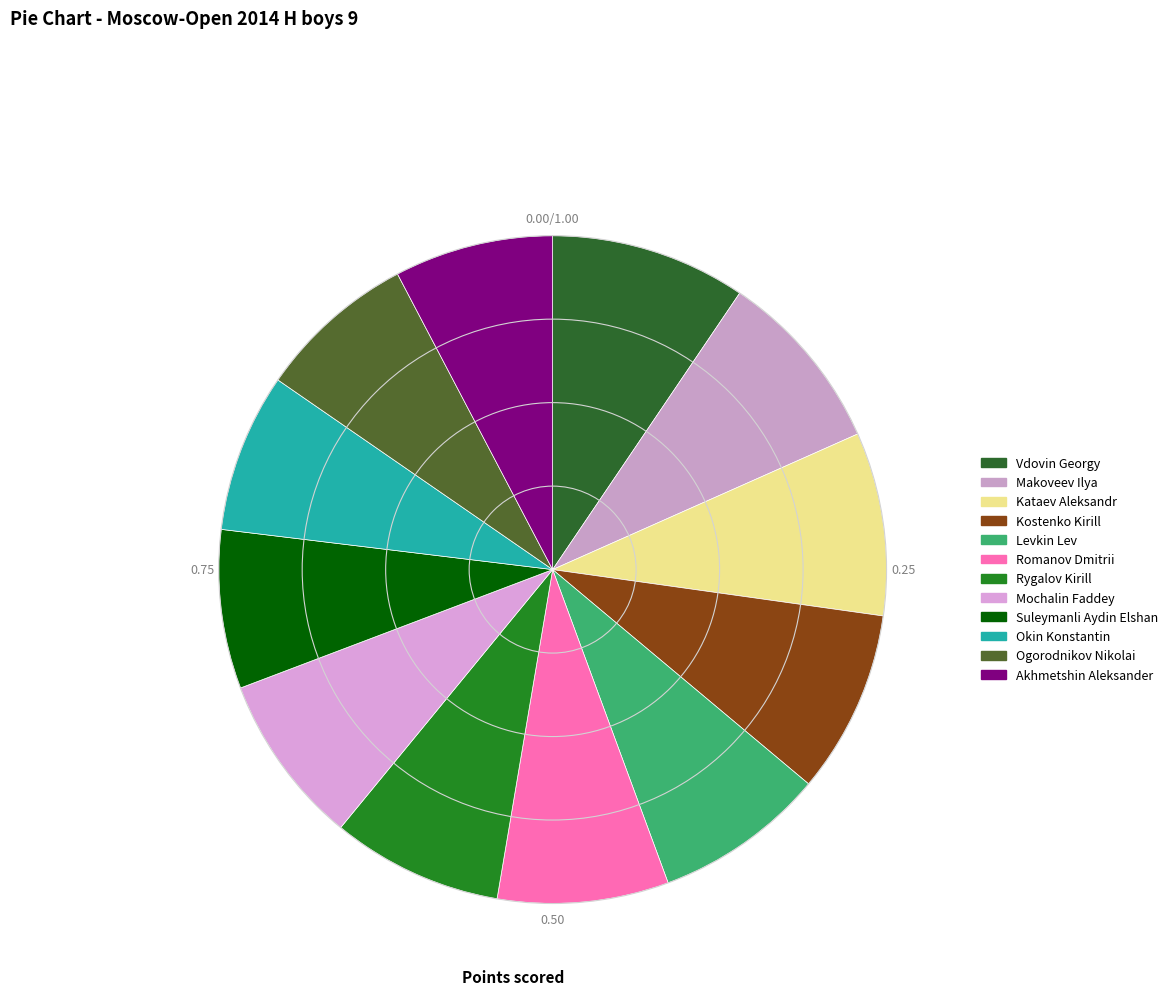

To the nearest percent, what is the difference between the Ogorodnikov Nikolai and Levkin Lev slice percentages?

1%